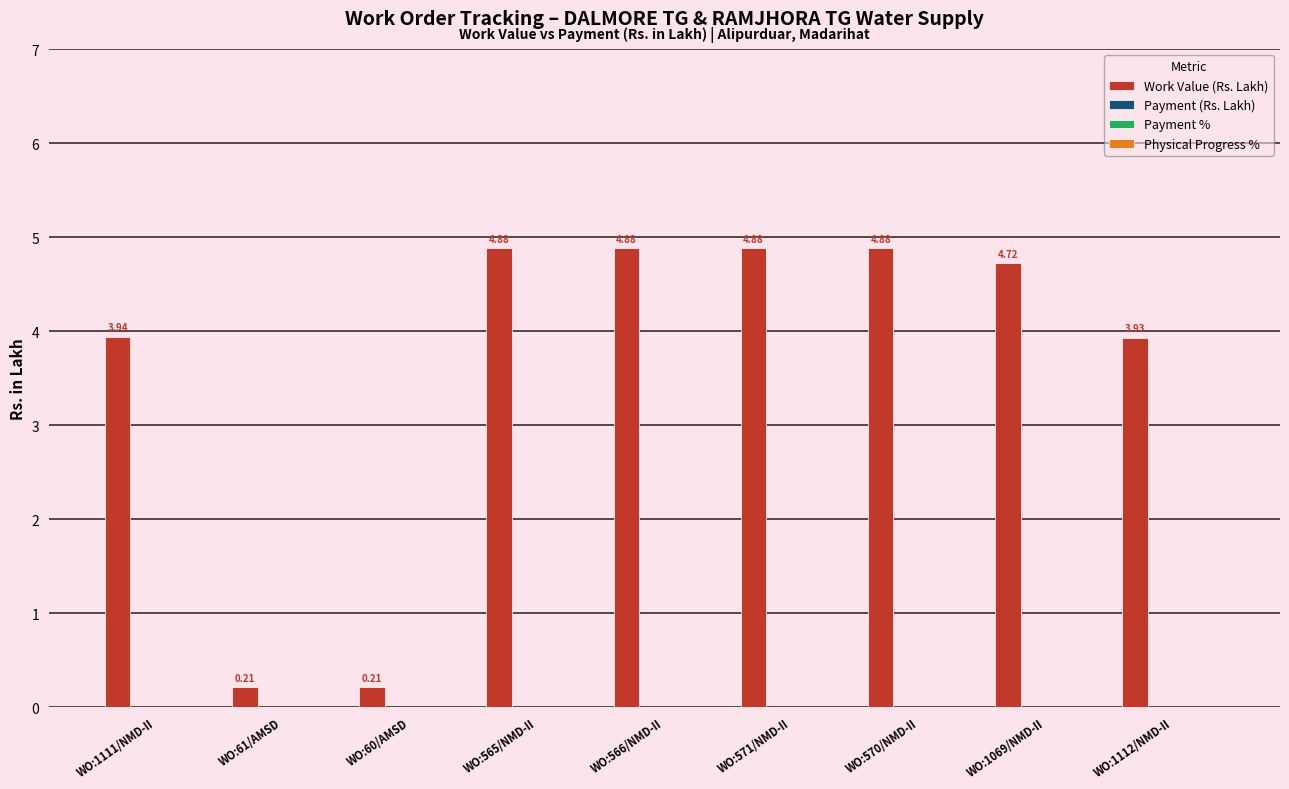

Does the chart contain stacked bars?

No